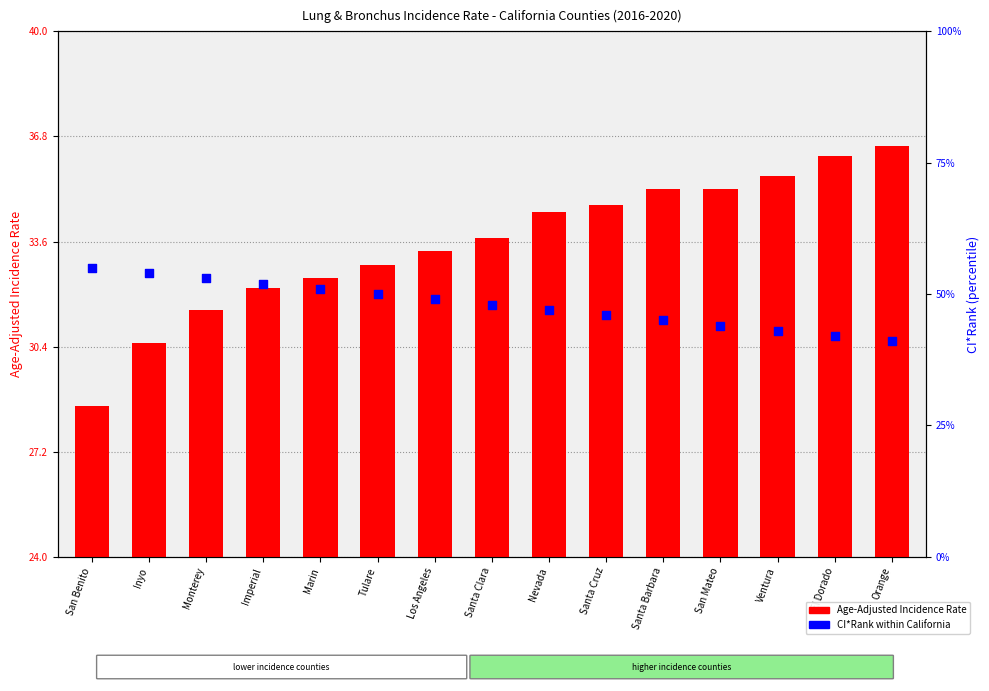

Which series has the largest Y range (max minus min)?

CI*Rank (percentile)